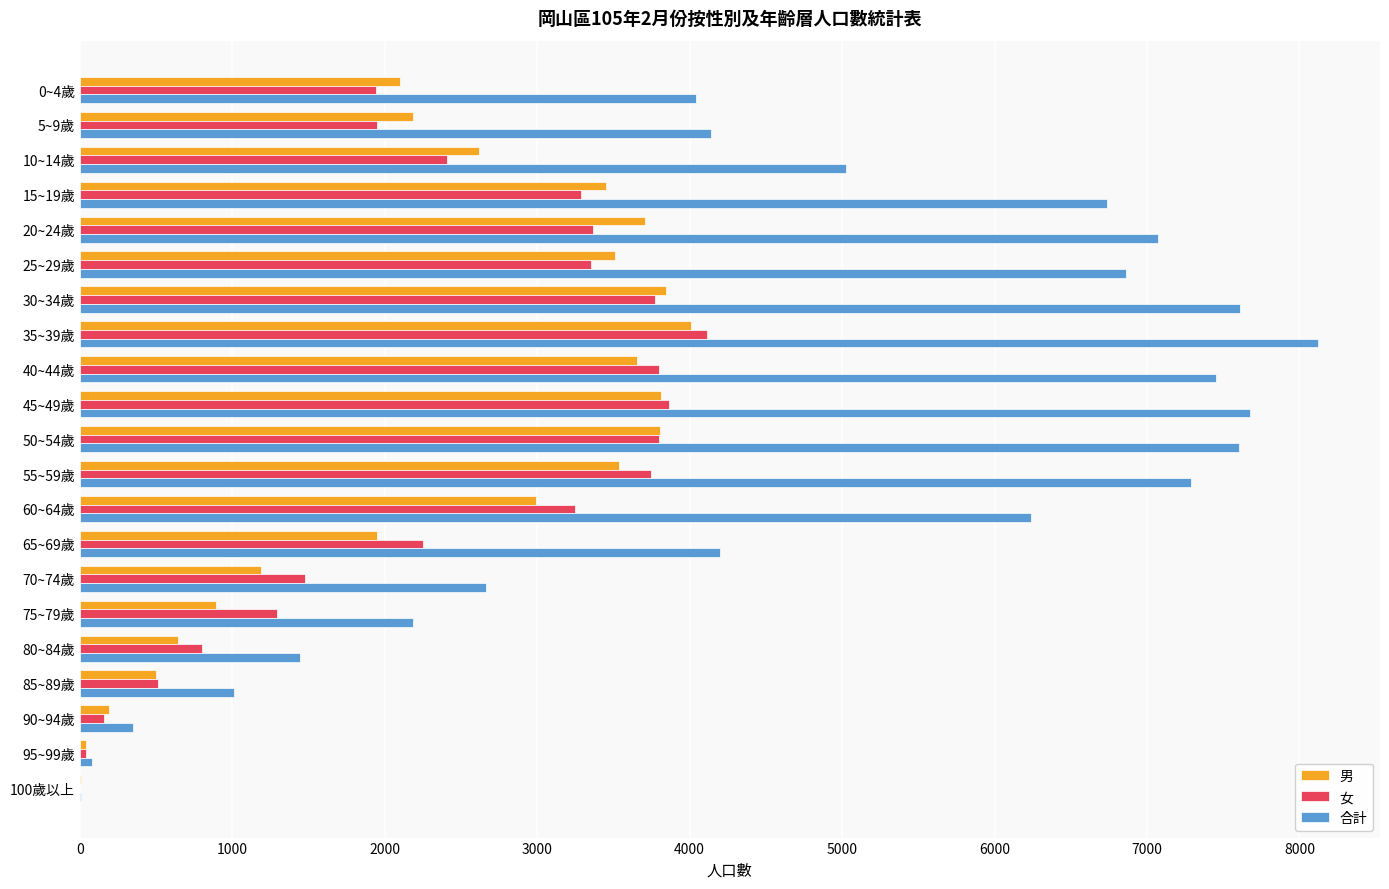

The value of 男 at 80~84歲 is 643. True or false?

True